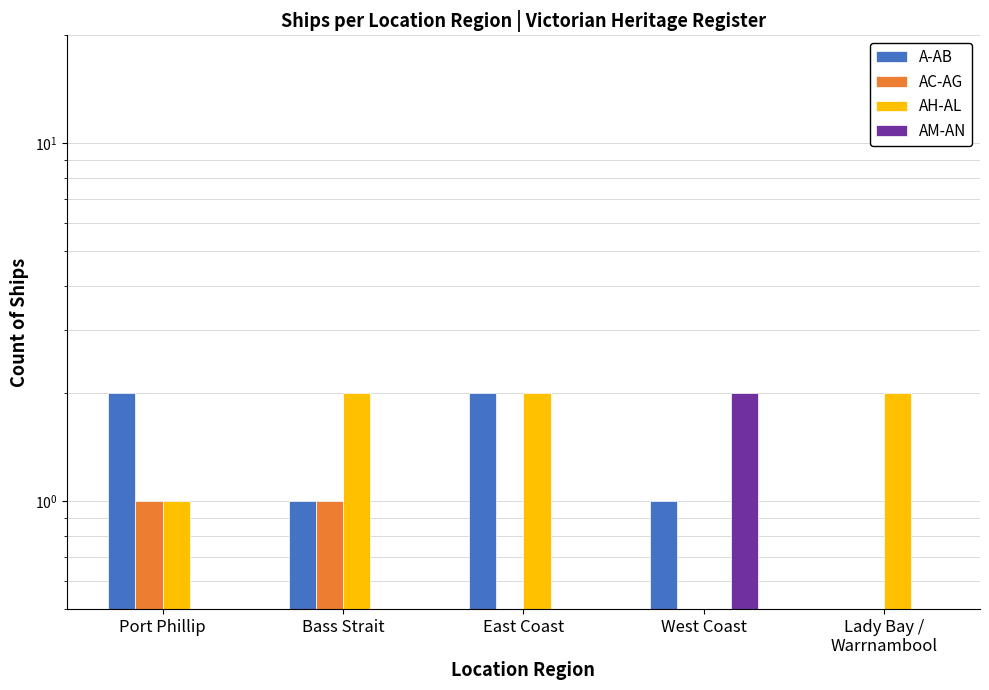

Reading right to left, list all the values displayed in this chart.

A-AB: Lady Bay /
Warrnambool=0	West Coast=1	East Coast=2	Bass Strait=1	Port Phillip=2
AC-AG: Lady Bay /
Warrnambool=0	West Coast=0	East Coast=0	Bass Strait=1	Port Phillip=1
AH-AL: Lady Bay /
Warrnambool=2	West Coast=0	East Coast=2	Bass Strait=2	Port Phillip=1
AM-AN: Lady Bay /
Warrnambool=0	West Coast=2	East Coast=0	Bass Strait=0	Port Phillip=0